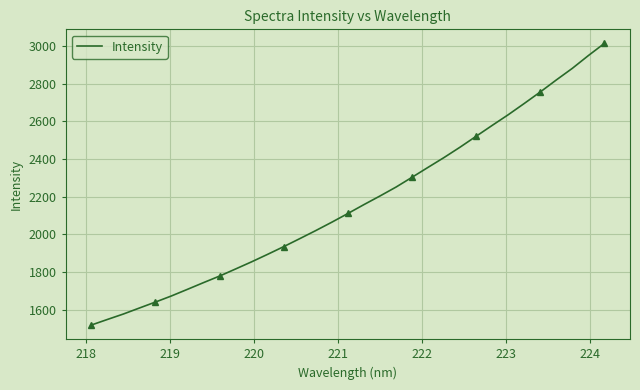

What is the lowest value of the Intensity series?

1519.1